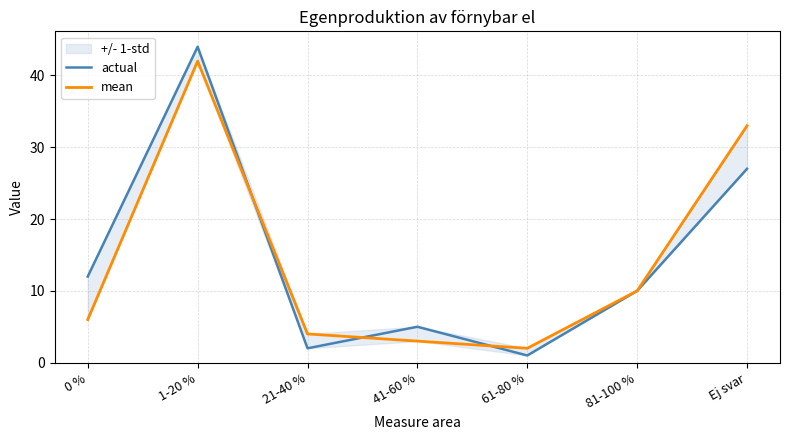

The actual series shows 42 at Ej svar. True or false?

False